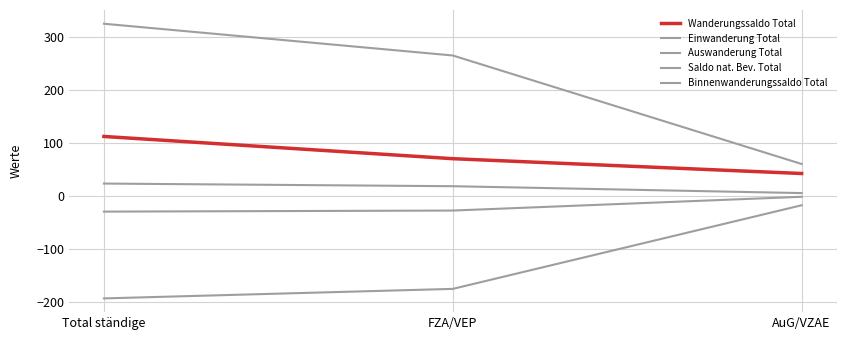

What is the difference between the maximum and minimum values in the Auswanderung Total series?

176